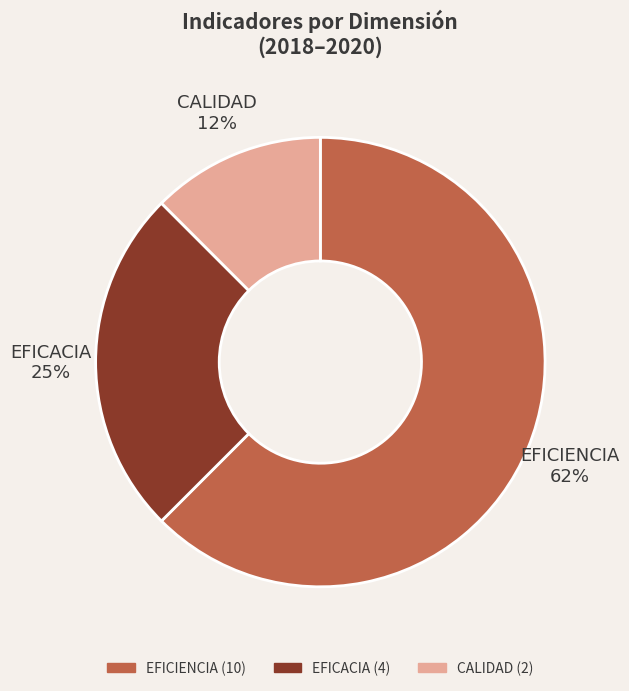

To the nearest percent, what is the average slice percentage?

33%